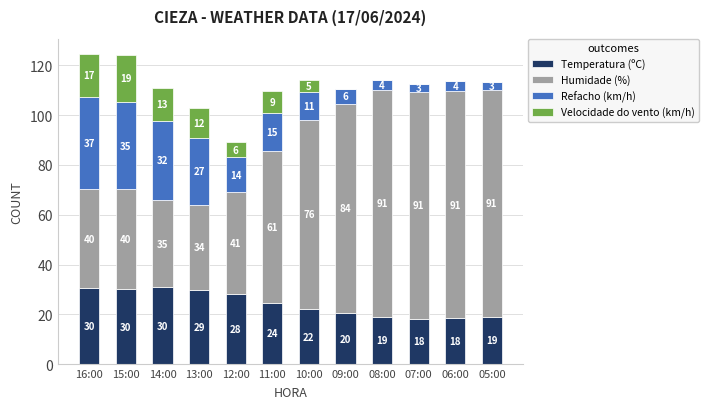

The value of Temperatura (ºC) at 07:00 is 18.3. True or false?

True